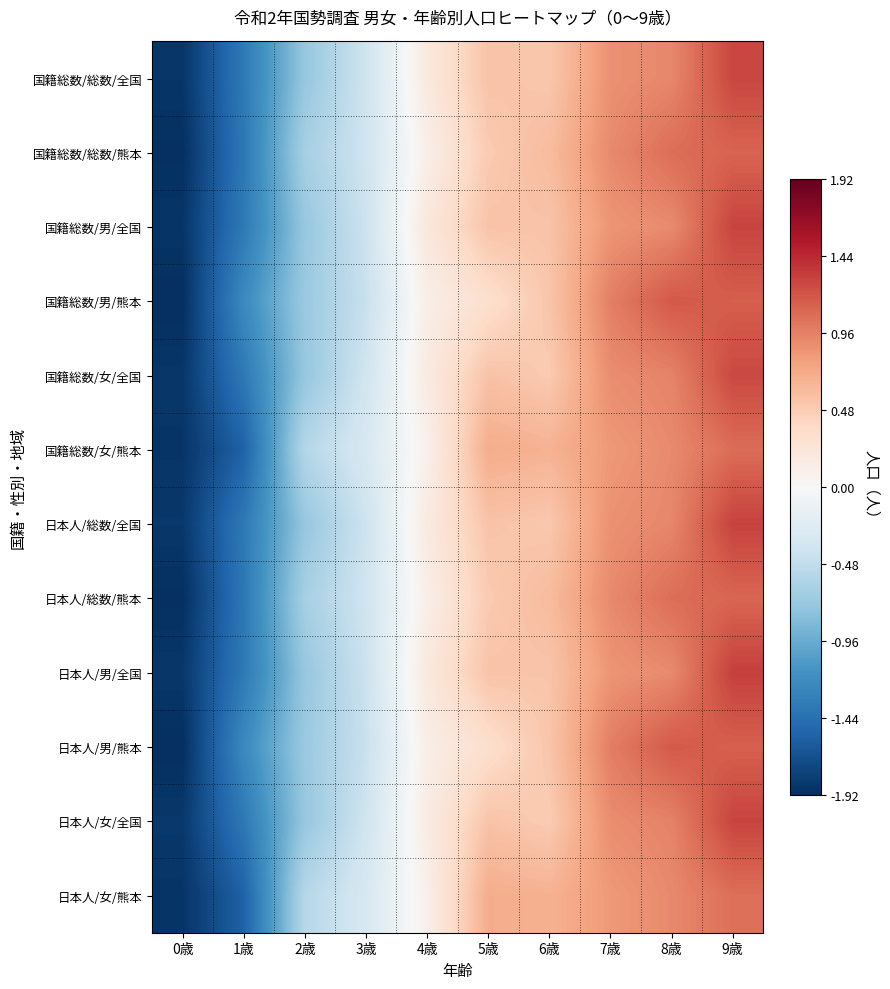

Count the number of categories in the chart.

10